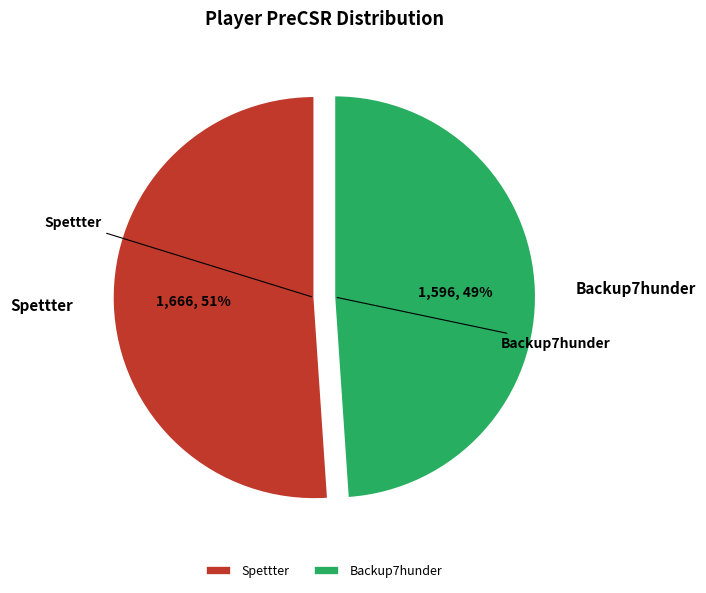

Combined, do Backup7hunder and Spettter account for over 50%?

Yes